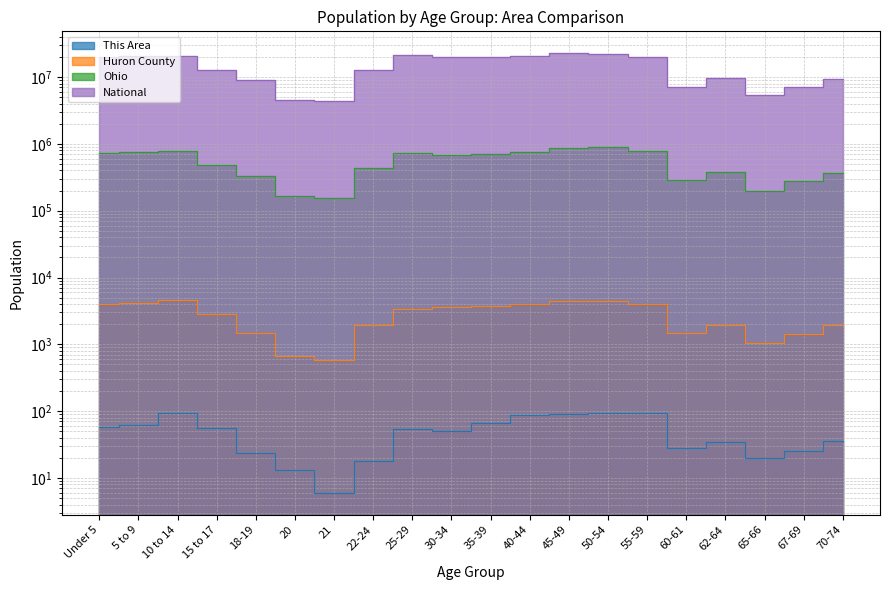

What is the difference between the maximum and minimum values in the Huron County series?

3996